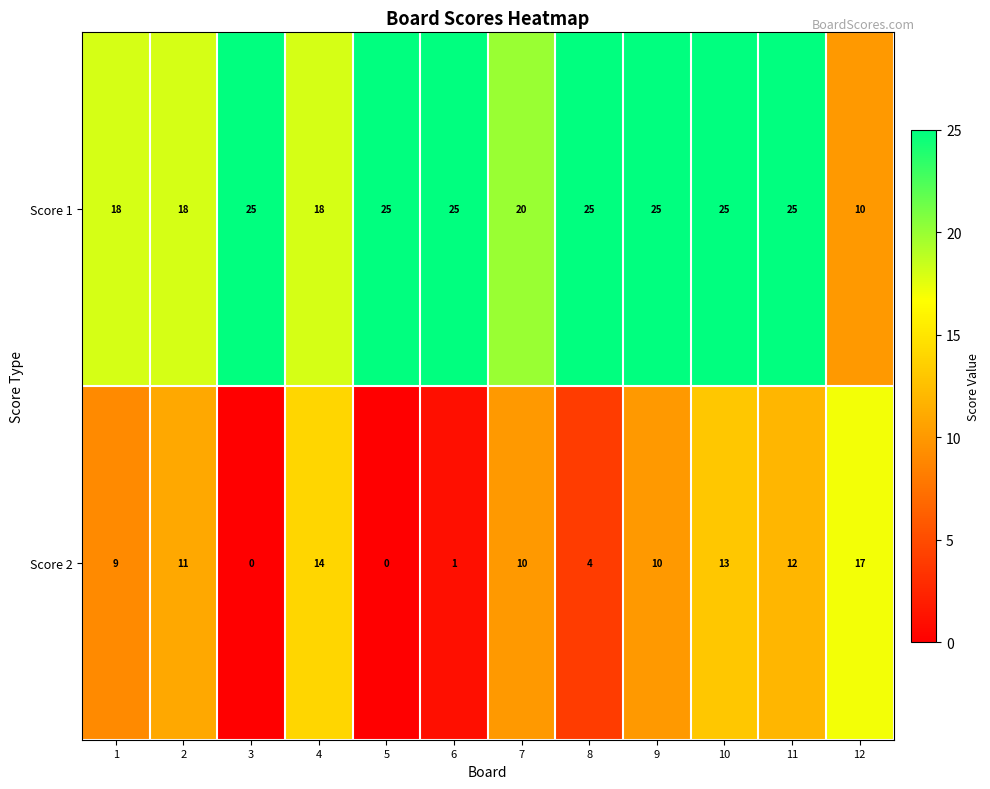

Between 1 and 11, which series saw the biggest shift?

Score 1